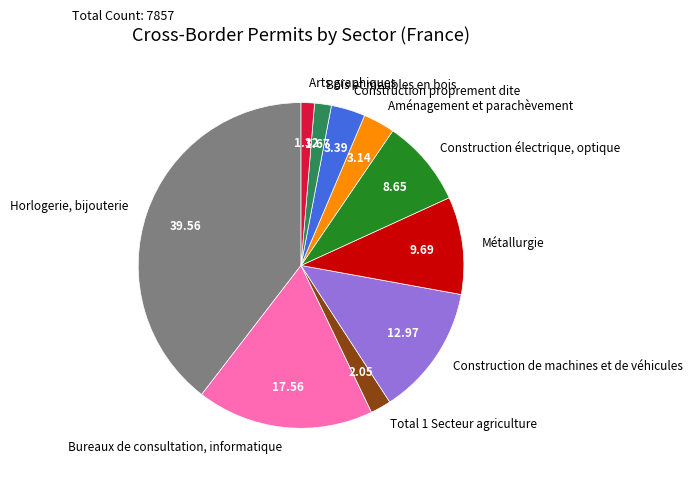

Is it true that Horlogerie, bijouterie is 30% of the pie?

False